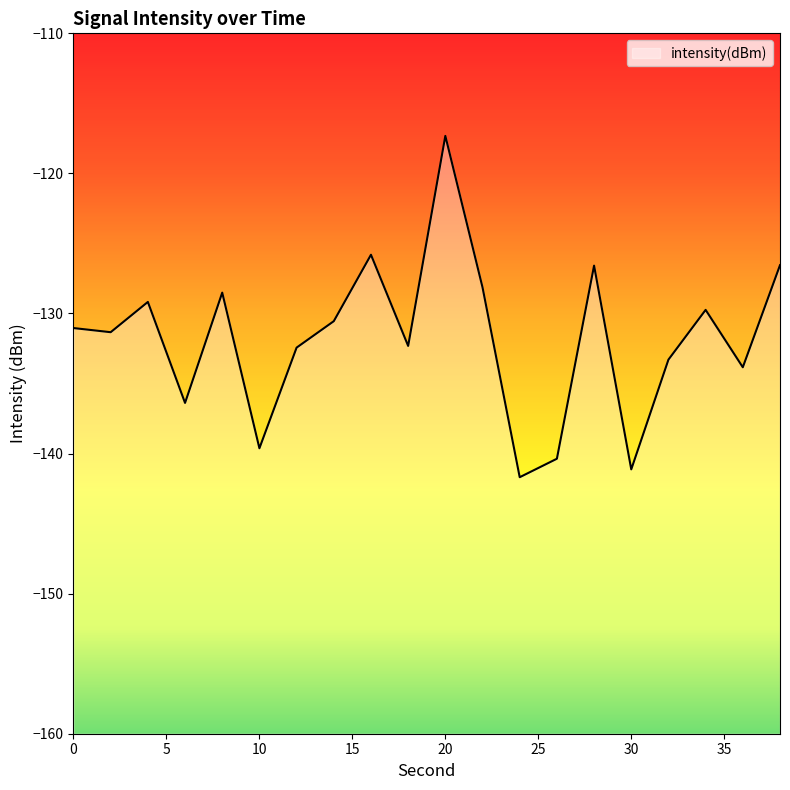

What is the value of the 20th point from the left?

-126.6